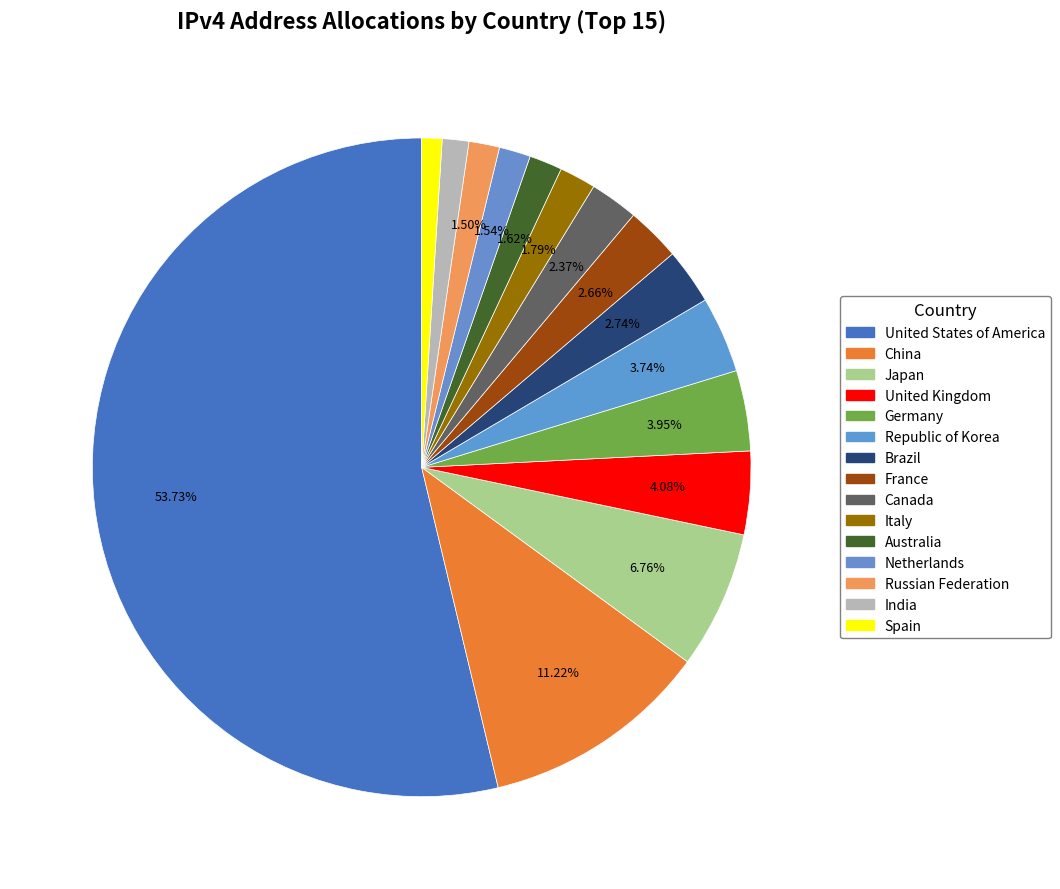

To the nearest percent, what is the combined percentage of Spain and Italy?

3%